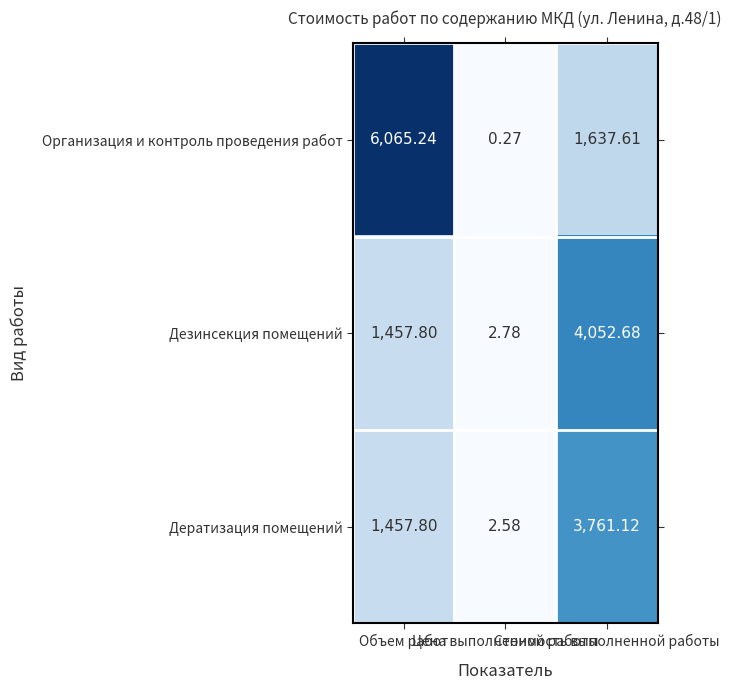

Which series has the widest spread of values?

Организация и контроль проведения работ